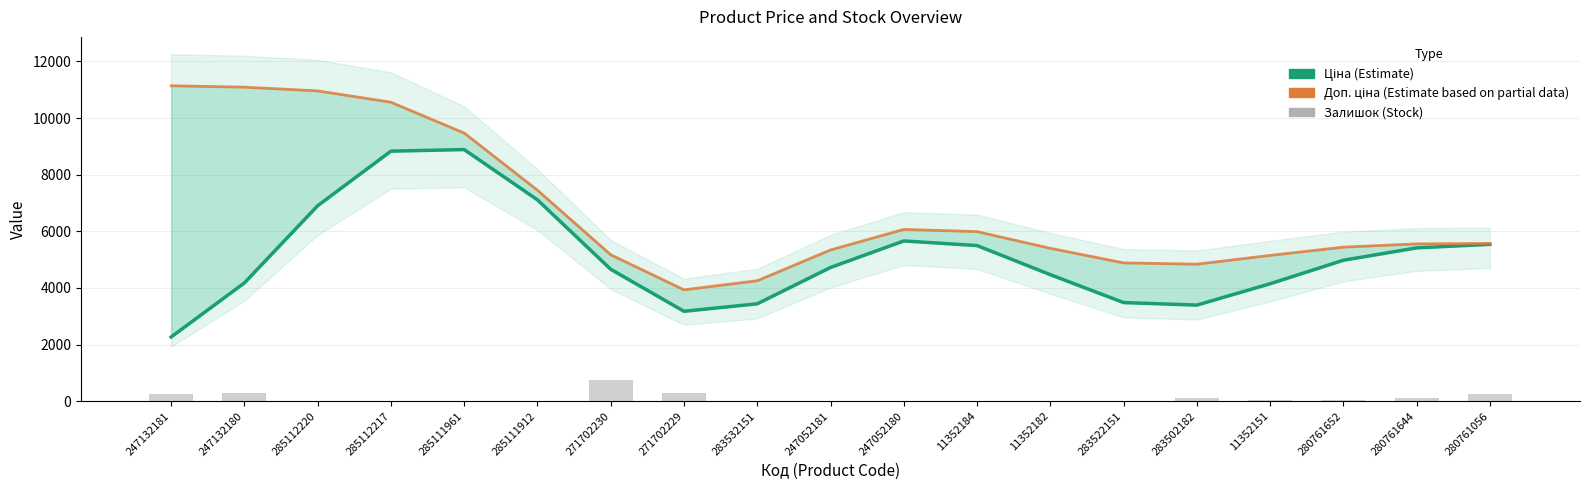

Reading left to right, transcribe all the data shown in this chart.

Ціна (Estimate): 2267.9	4177.9	6902.9	8829.5	8885.1	7109.5	4658.9	3175.4	3439.7	4722.7	5659.2	5496.4	4468.8	3483.4	3394.1	4147.4	4977.8	5414.1	5539.6
Доп. ціна (Estimate based on partial data): 11137.9	11089.2	10957.9	10557.5	9468.9	7450.1	5172.0	3933.1	4254.5	5341.2	6067.2	5989.0	5399.9	4884.6	4838.9	5149.0	5441.0	5556.1	5571.8
Залишок: 260.0	290.0	17.0	17.0	17.0	15.0	736.0	273.0	15.0	20.0	21.0	7.0	0.0	15.0	106.0	57.0	40.0	117.0	271.0